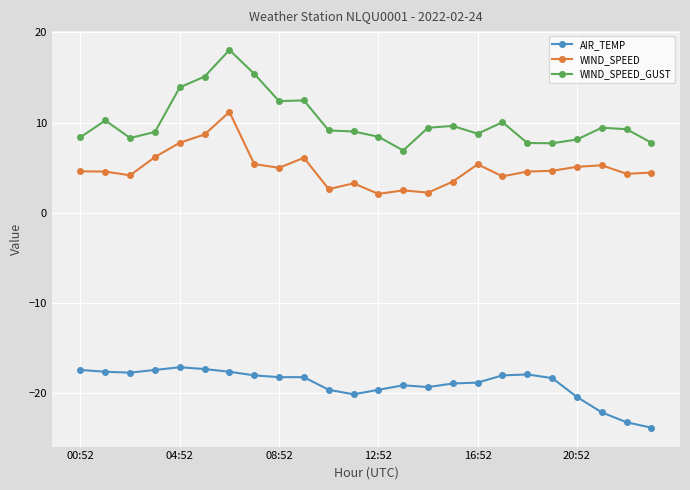

What is the value of the WIND_SPEED_GUST point at the 1st from the left?

8.4